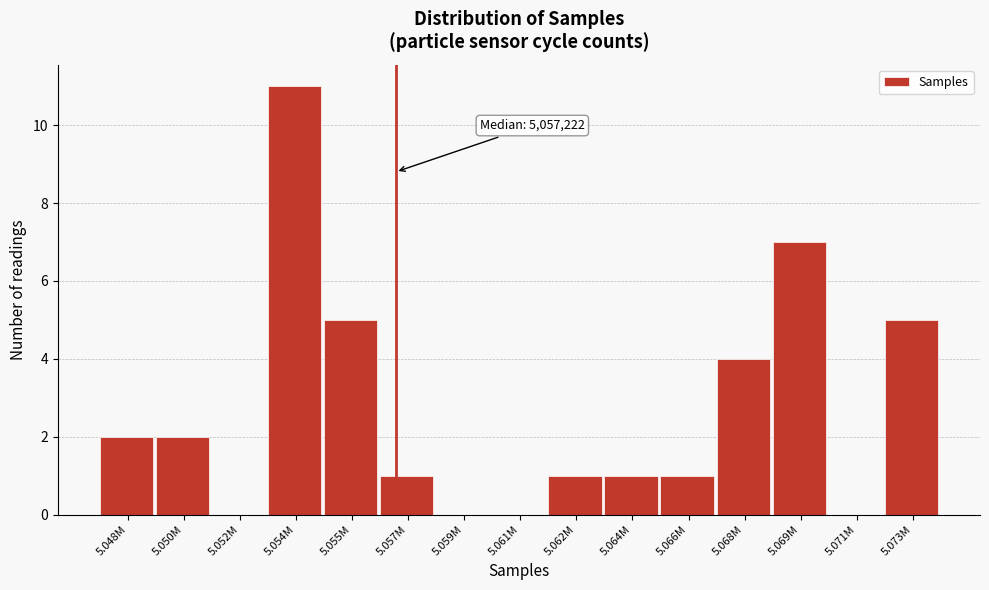

Reading left to right, what are all the values shown in this chart?

5.048M=2	5.050M=2	5.052M=0	5.054M=11	5.055M=5	5.057M=1	5.059M=0	5.061M=0	5.062M=1	5.064M=1	5.066M=1	5.068M=4	5.069M=7	5.071M=0	5.073M=5